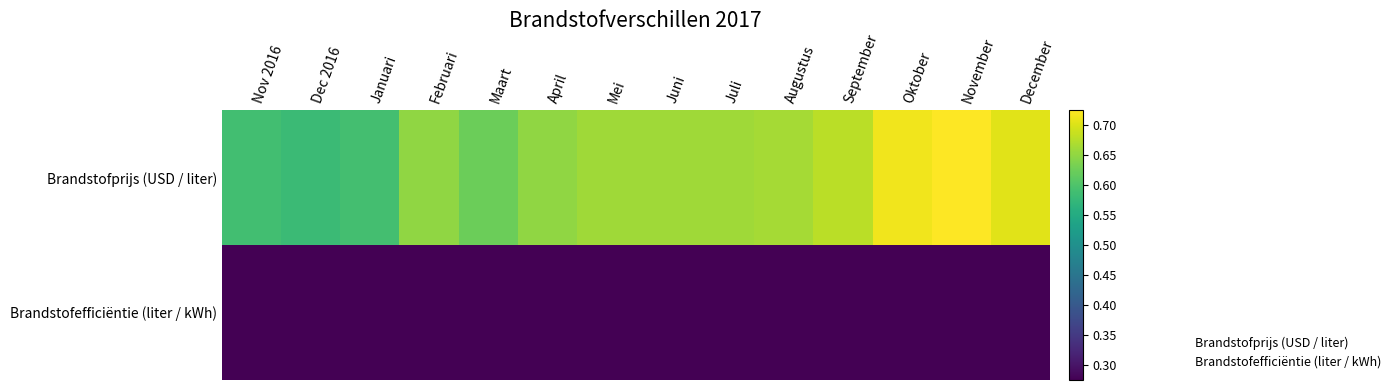

Reading left to right, what are all the values shown in this chart?

Brandstofprijs (USD / liter): Nov 2016=0.6	Dec 2016=0.6	Januari=0.6	Februari=0.7	Maart=0.6	April=0.7	Mei=0.7	Juni=0.7	Juli=0.7	Augustus=0.7	September=0.7	Oktober=0.7	November=0.7	December=0.7
Brandstofefficiëntie (liter / kWh): Nov 2016=0.3	Dec 2016=0.3	Januari=0.3	Februari=0.3	Maart=0.3	April=0.3	Mei=0.3	Juni=0.3	Juli=0.3	Augustus=0.3	September=0.3	Oktober=0.3	November=0.3	December=0.3